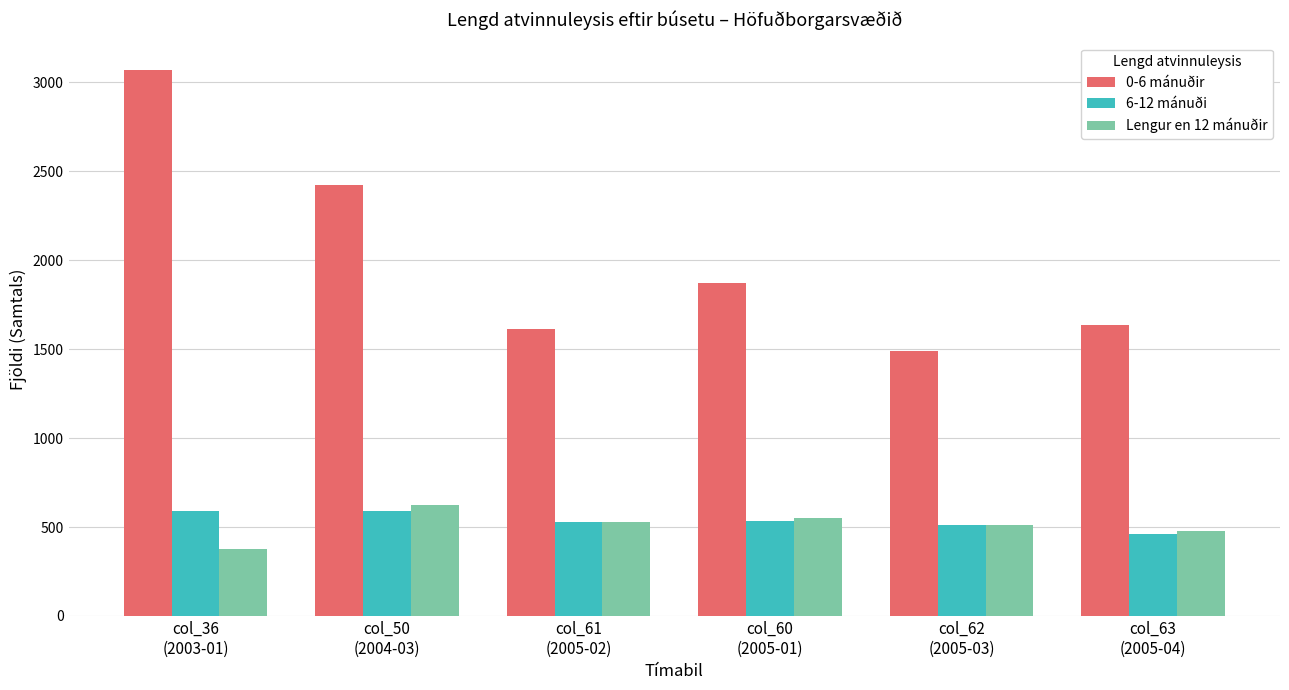

What is the lowest value of the Lengur en 12 mánuðir series?

374